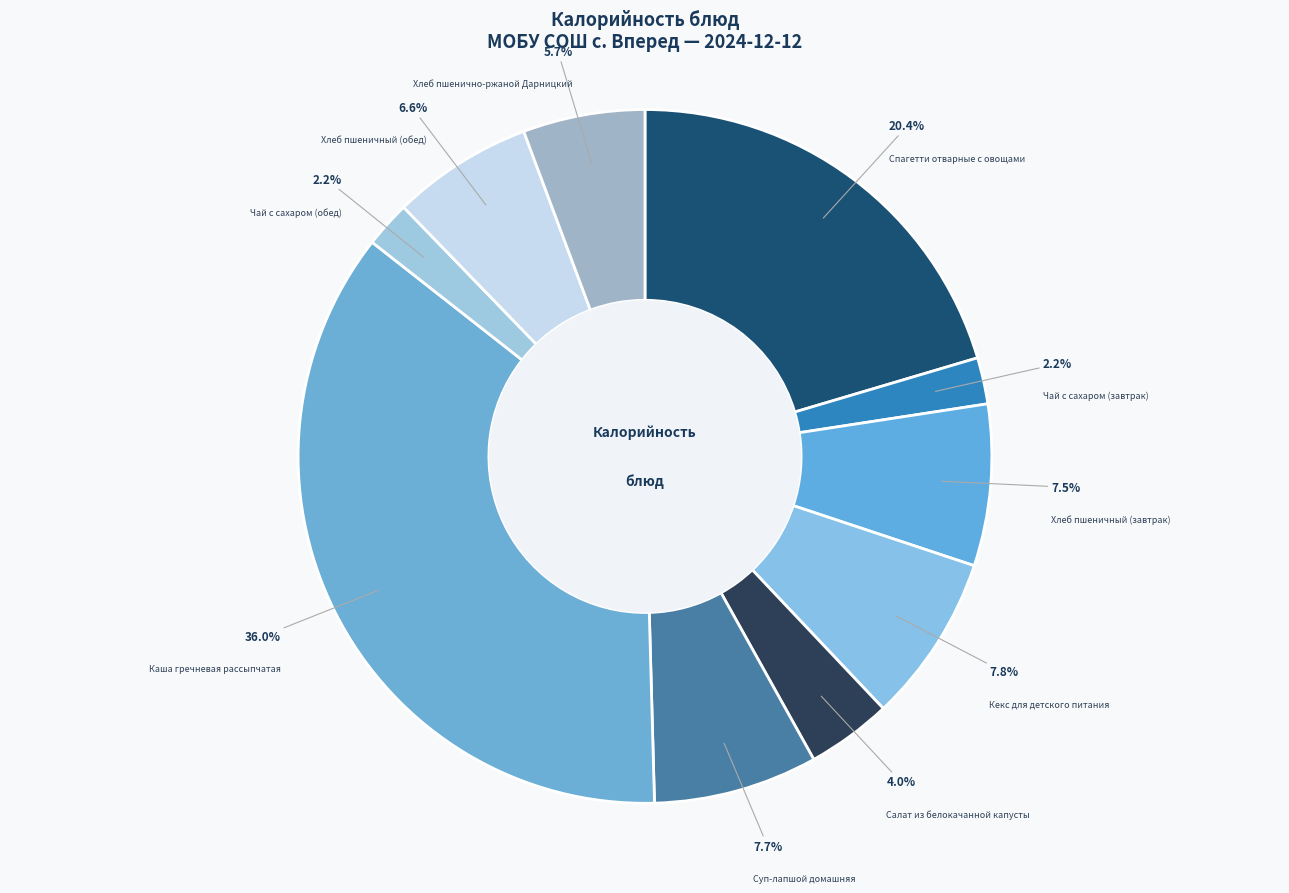

Is Хлеб пшеничный (обед) the majority of the pie?

No